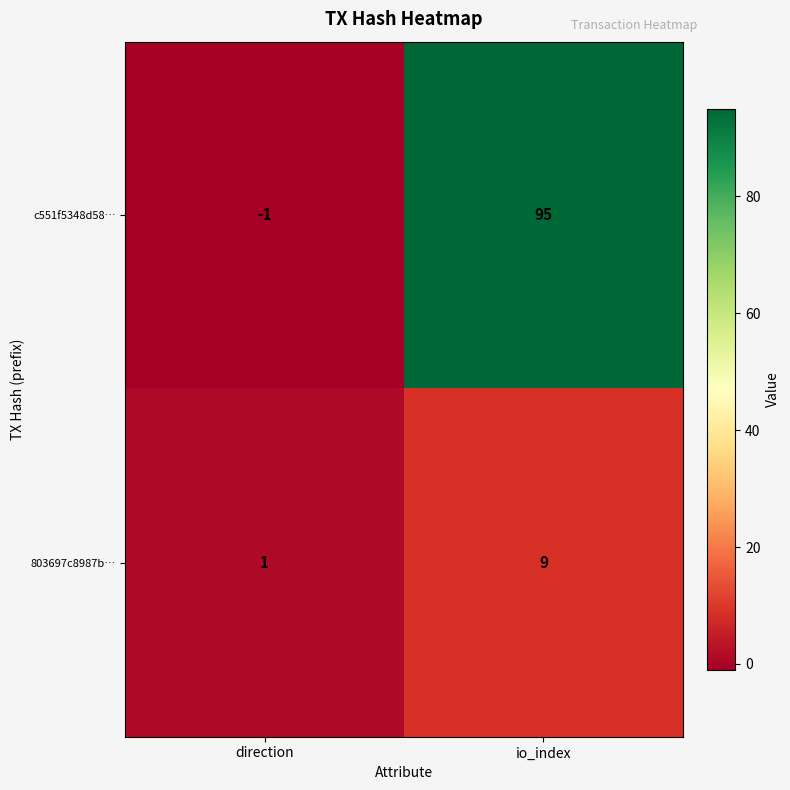

At io_index, list the series in order from smallest to largest.

803697c8987b…, c551f5348d58…